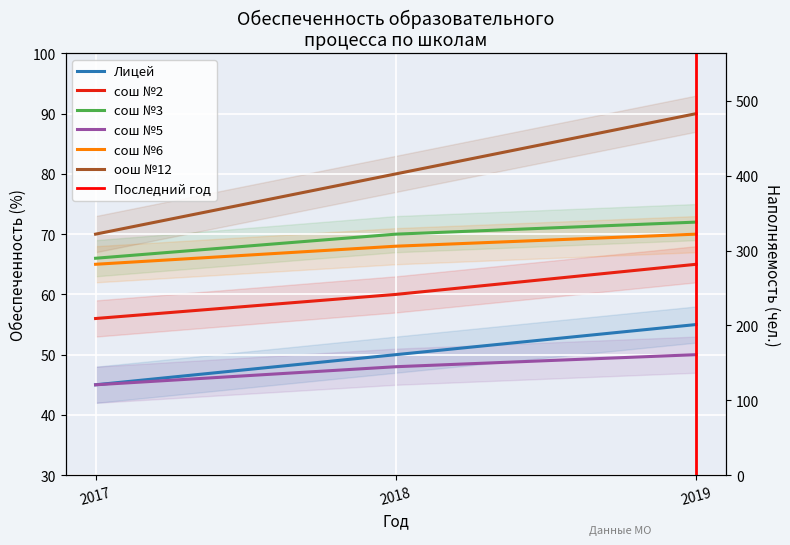

How many values in the сош №2 series are below 60?

1